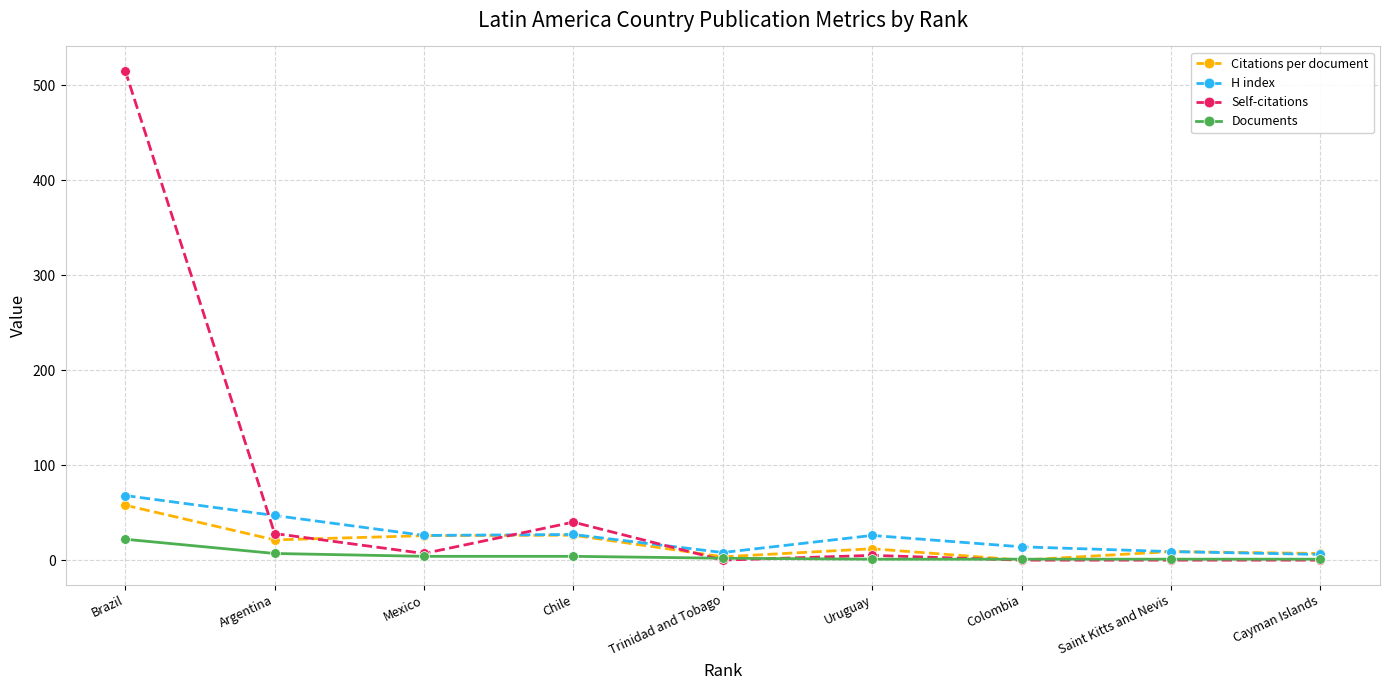

Between which two adjacent categories do Self-citations and H index first intersect?

Brazil and Argentina